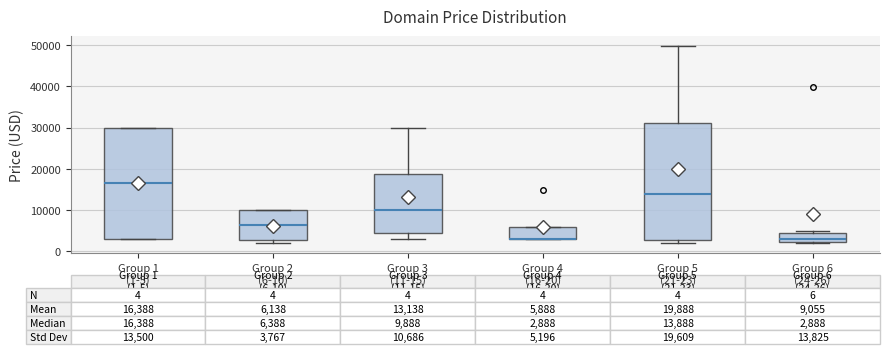

Comparing the boxes themselves (not the whiskers), which one is the tallest?

Group 5 (21-23)